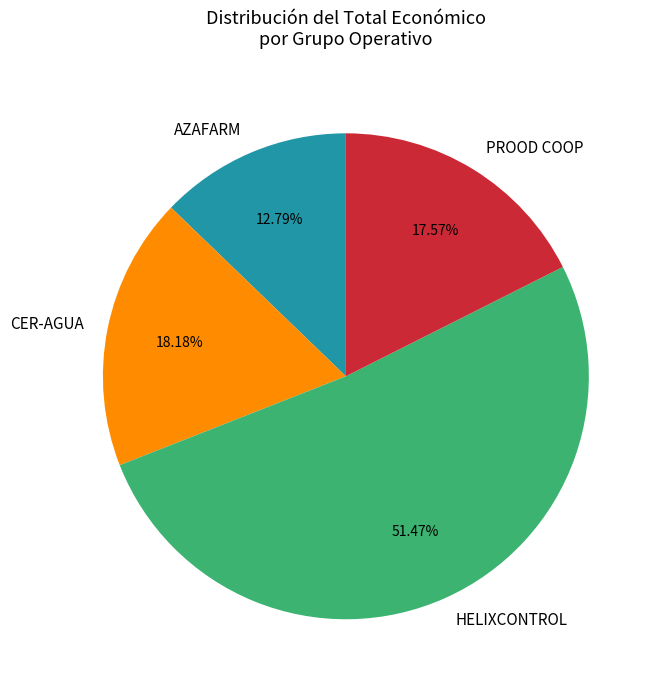

Does AZAFARM represent more than half of the total?

No